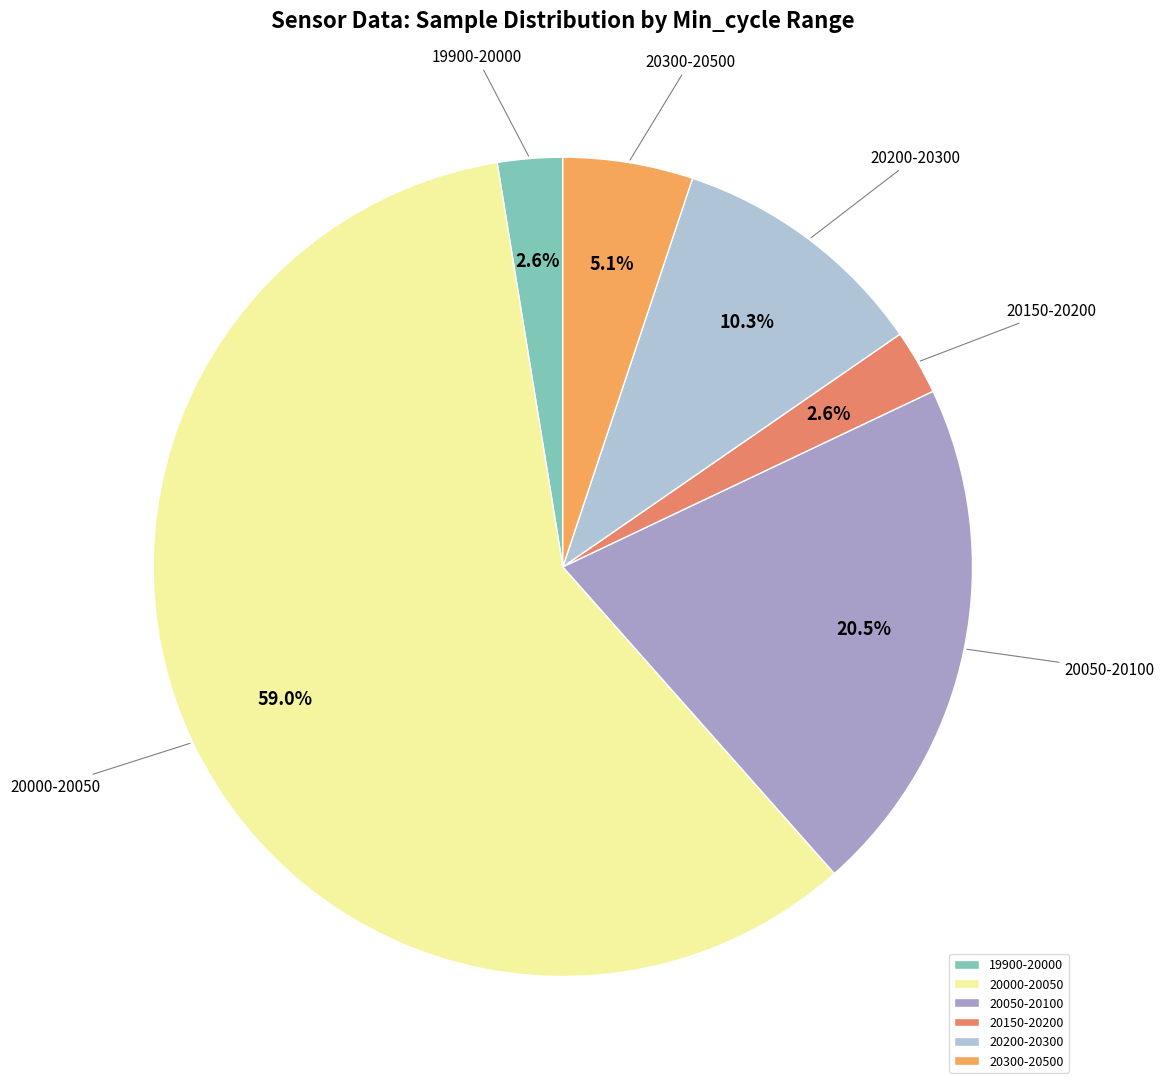

Is there a majority slice in this chart?

Yes